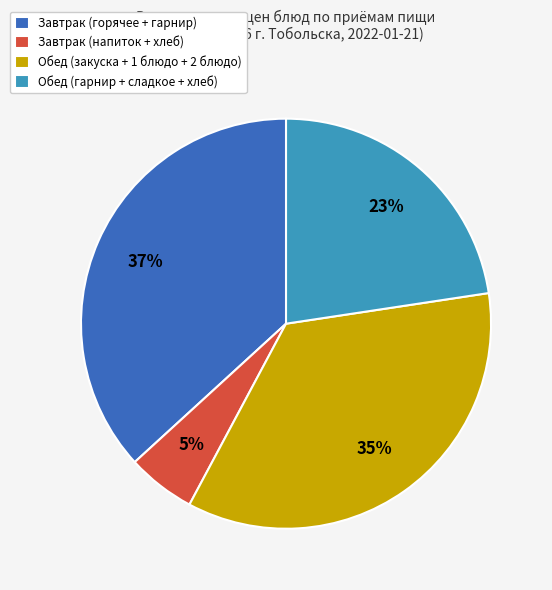

Do Обед (закуска + 1 блюдо + 2 блюдо) and Завтрак (горячее + гарнир) together represent more than half of the pie?

Yes